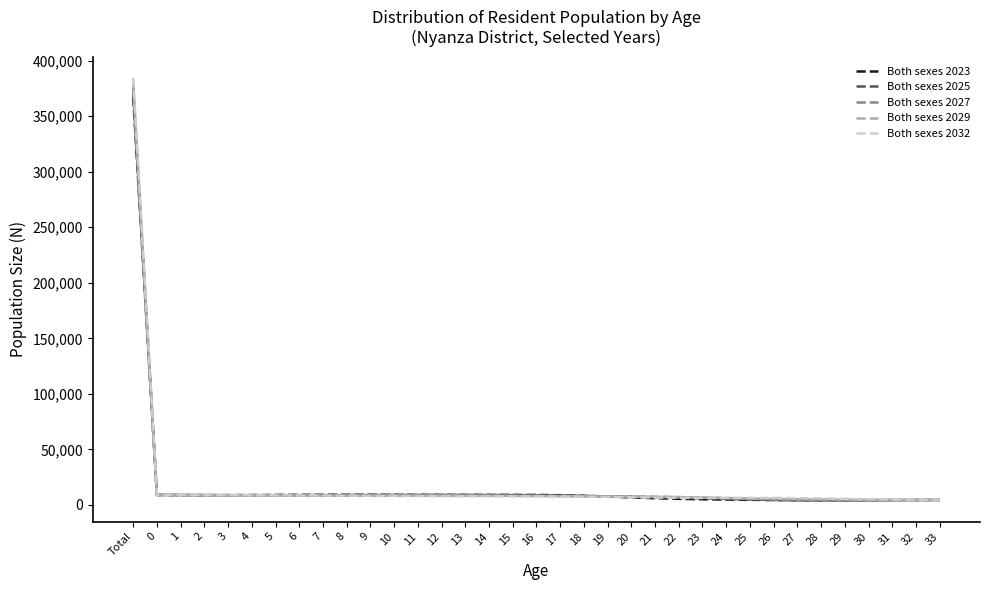

Rank the series by their maximum value, from highest to lowest.

Both sexes 2032, Both sexes 2029, Both sexes 2027, Both sexes 2025, Both sexes 2023